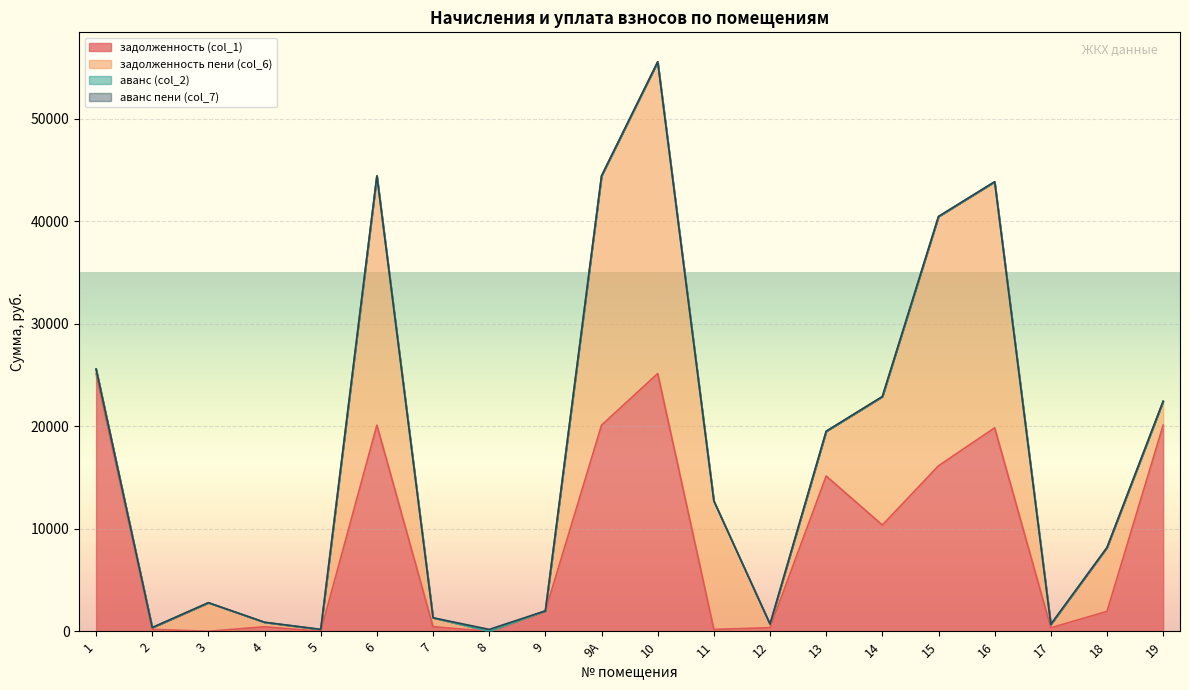

Which has a higher value, 9А or 5?

9А